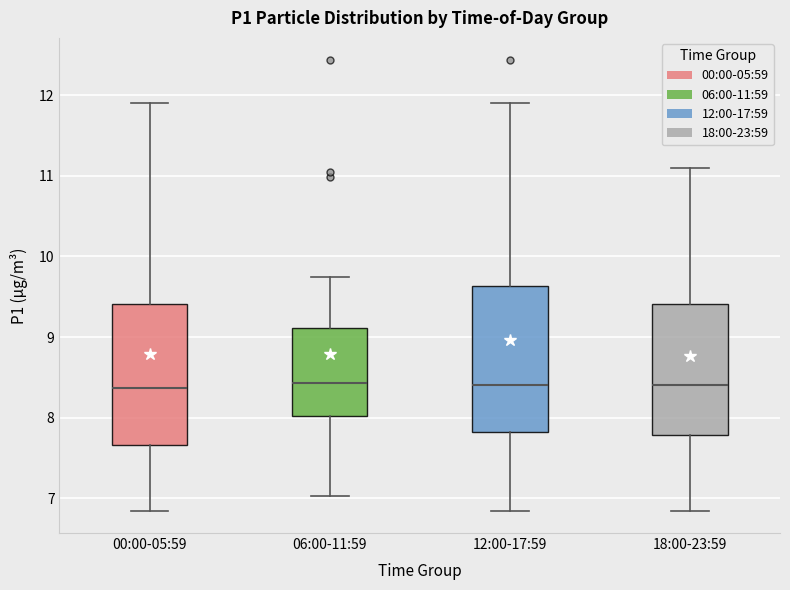

Where is the upper edge of the box for 06:00-11:59 on the y-axis? The values are not printed on the chart, so give them approximately, as read against the axis.

9.1